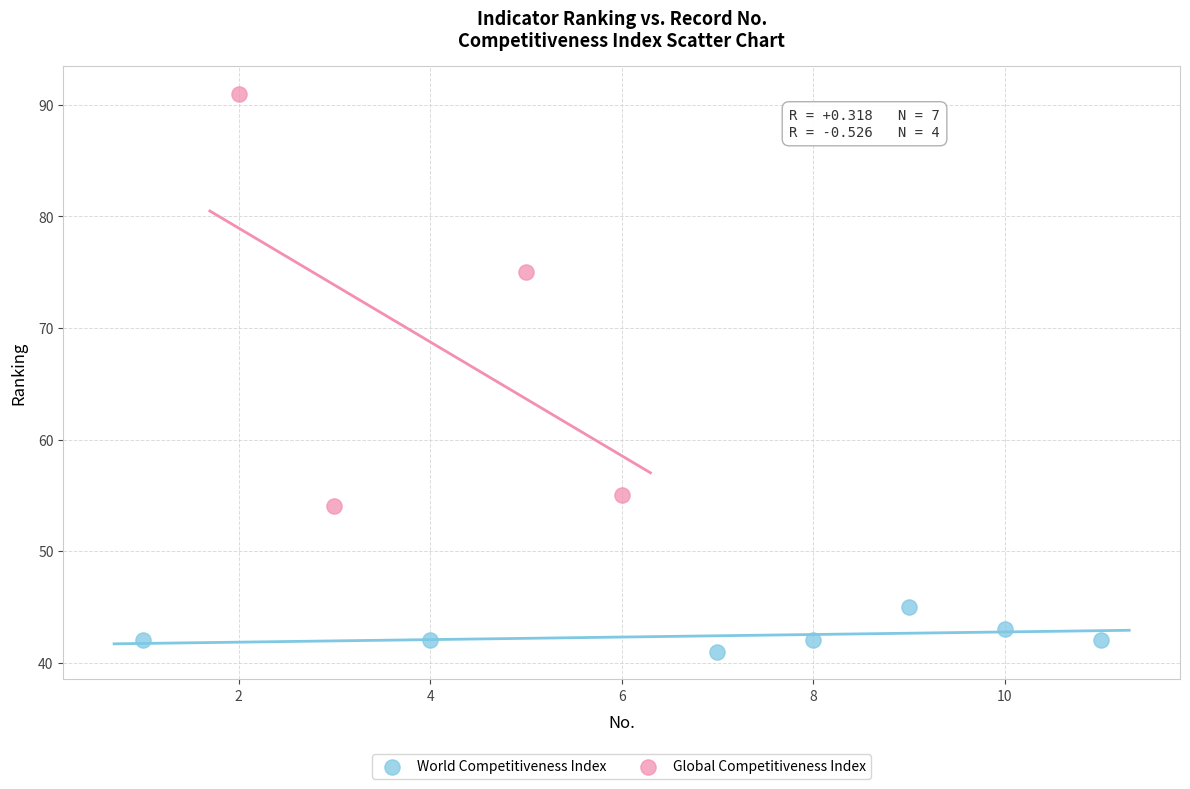

Which series contains the lowest Y value?

World Competitiveness Index